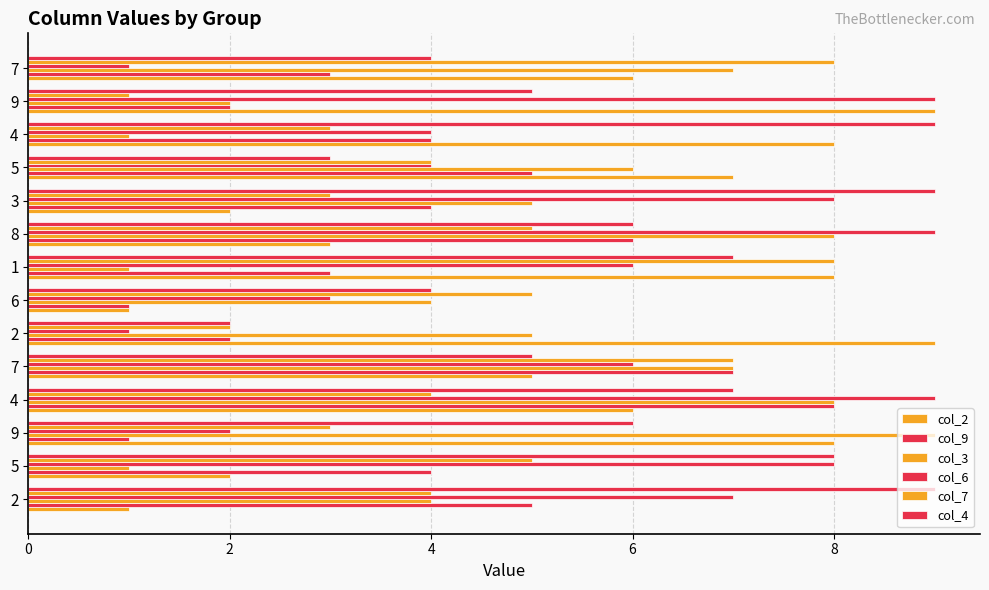

How many col_4 values are between 4 and 8?

9